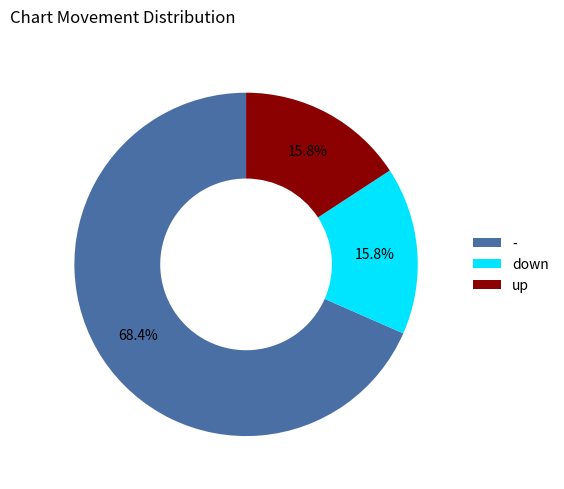

Which slice is the largest?

-